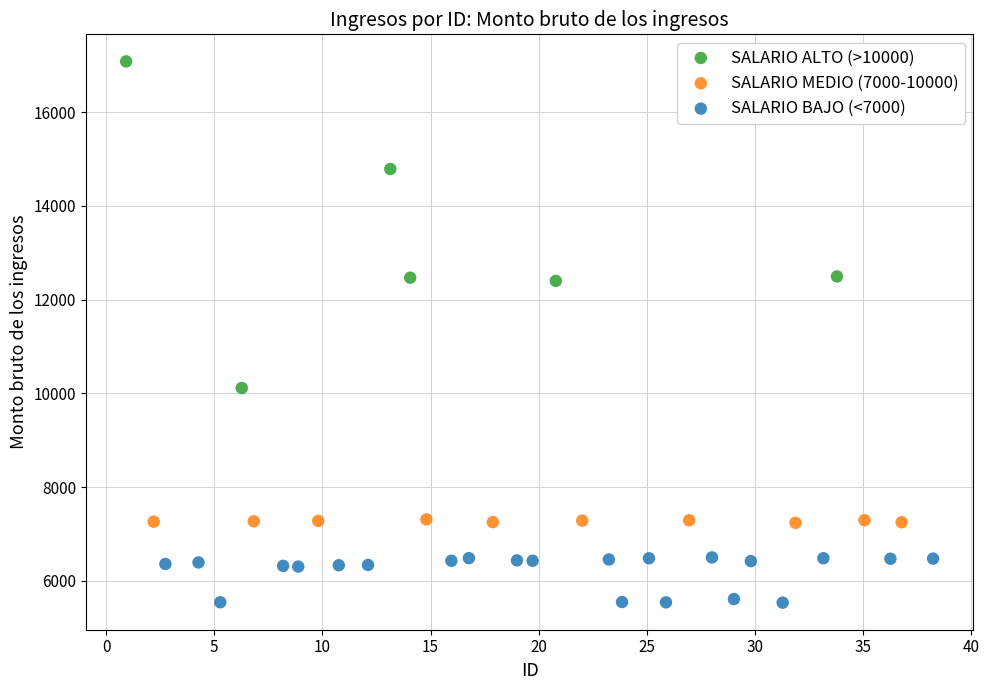

Which series contains the highest Y value?

SALARIO ALTO (>10000)